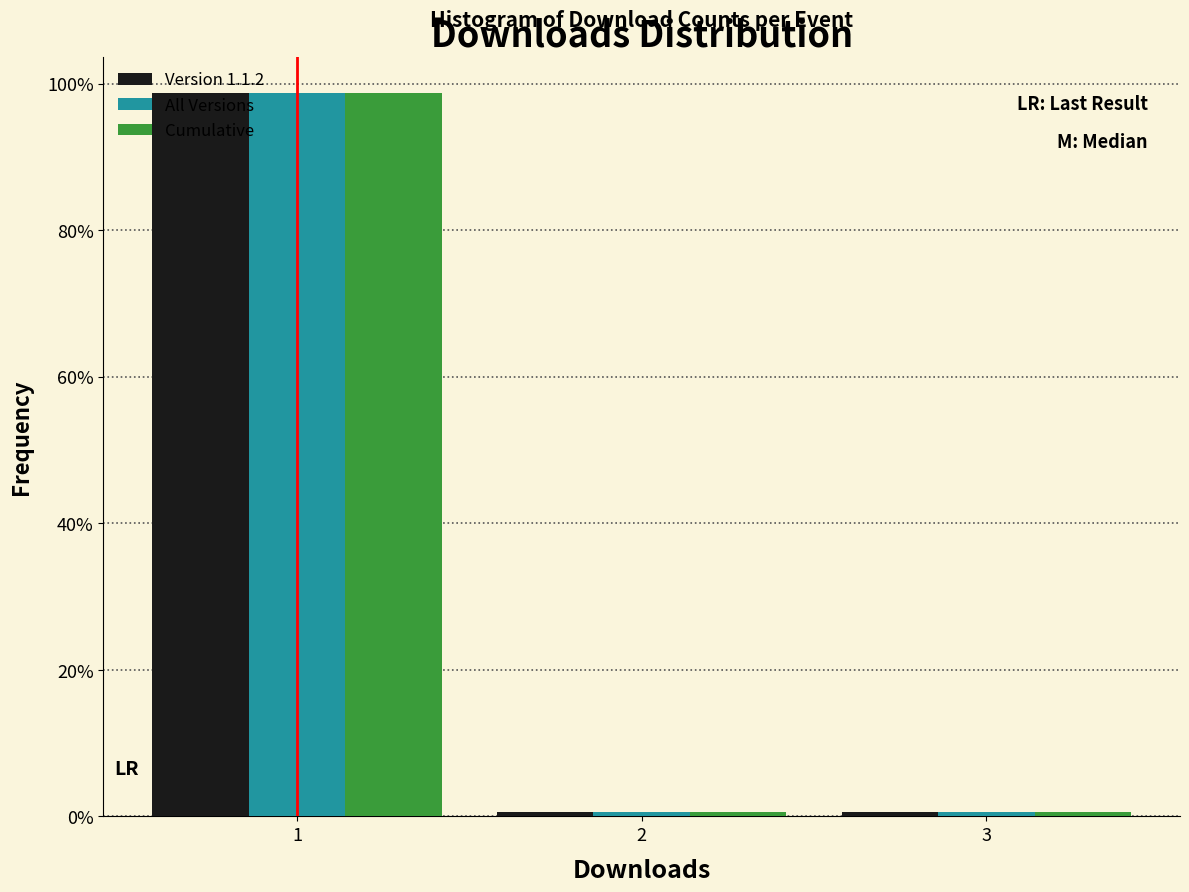

Reading left to right, list every range on the x-axis with the height of the bar of each series over it. The values are not printed on the chart, so give them approximately, as read against the axis.

0.5 to 1.5: Version 1.1.2=98	All Versions=98	Cumulative=98
1.5 to 2.5: Version 1.1.2=under 2	All Versions=under 2	Cumulative=under 2
2.5 to 3.5: Version 1.1.2=under 2	All Versions=under 2	Cumulative=under 2